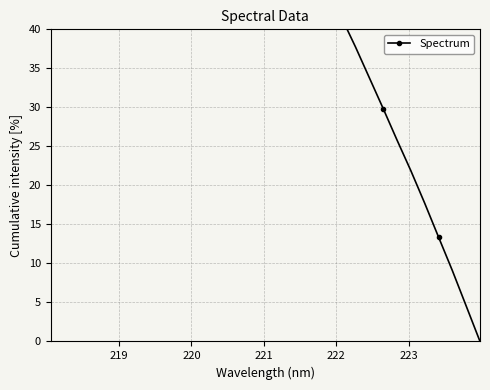

How many distinct data groups are displayed?

1